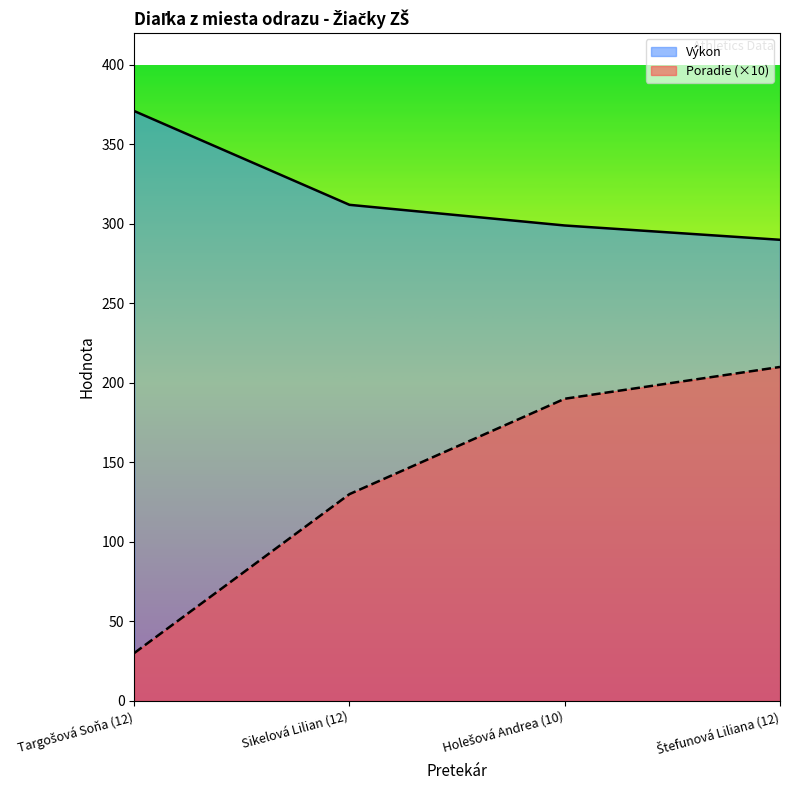

What is the difference between the highest and lowest values at Holešová Andrea (10)?

109